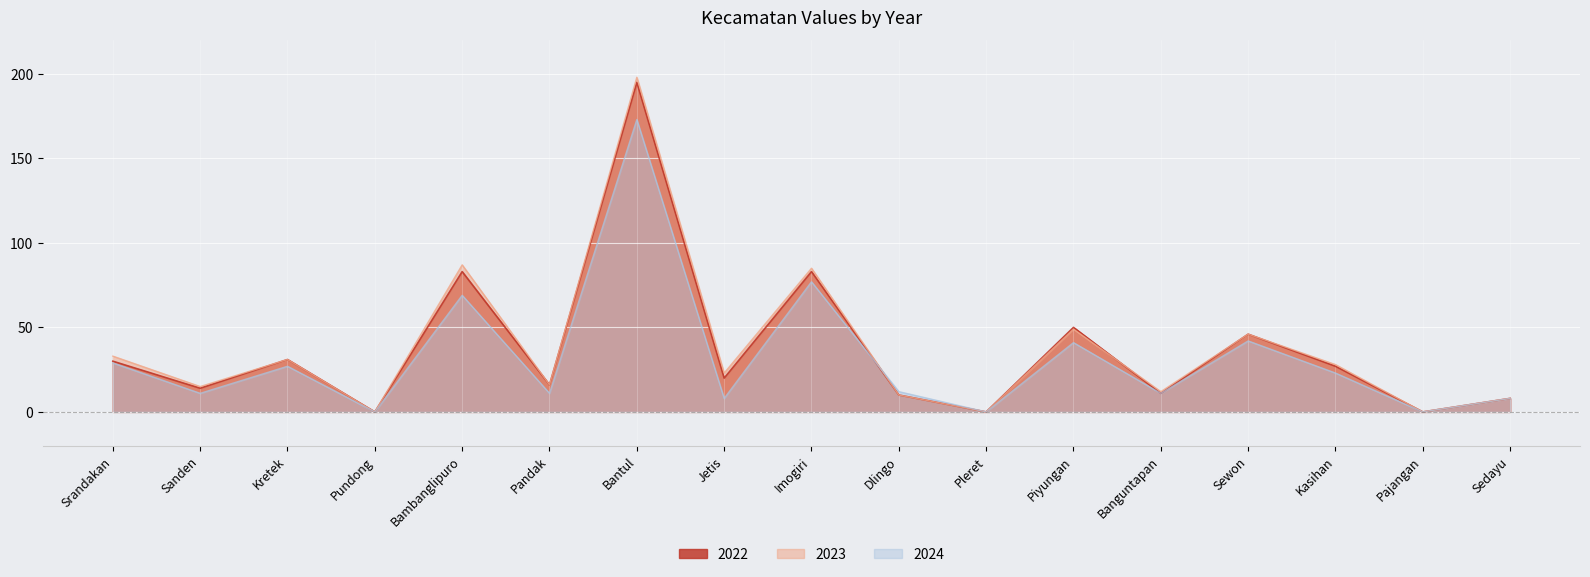

How many interior local valleys does the 2022 series have?

7